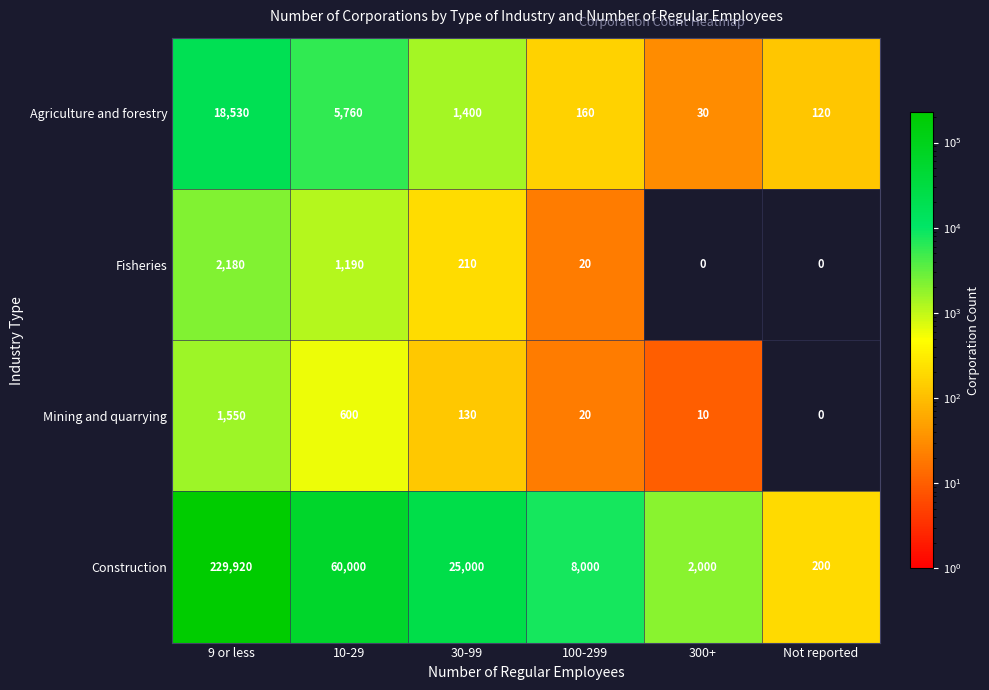

How many series are shown in this chart?

4